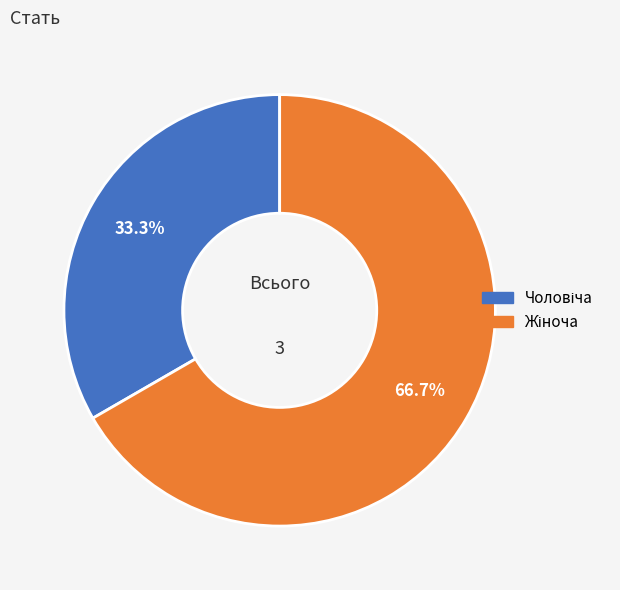

Is there a majority slice in this chart?

Yes